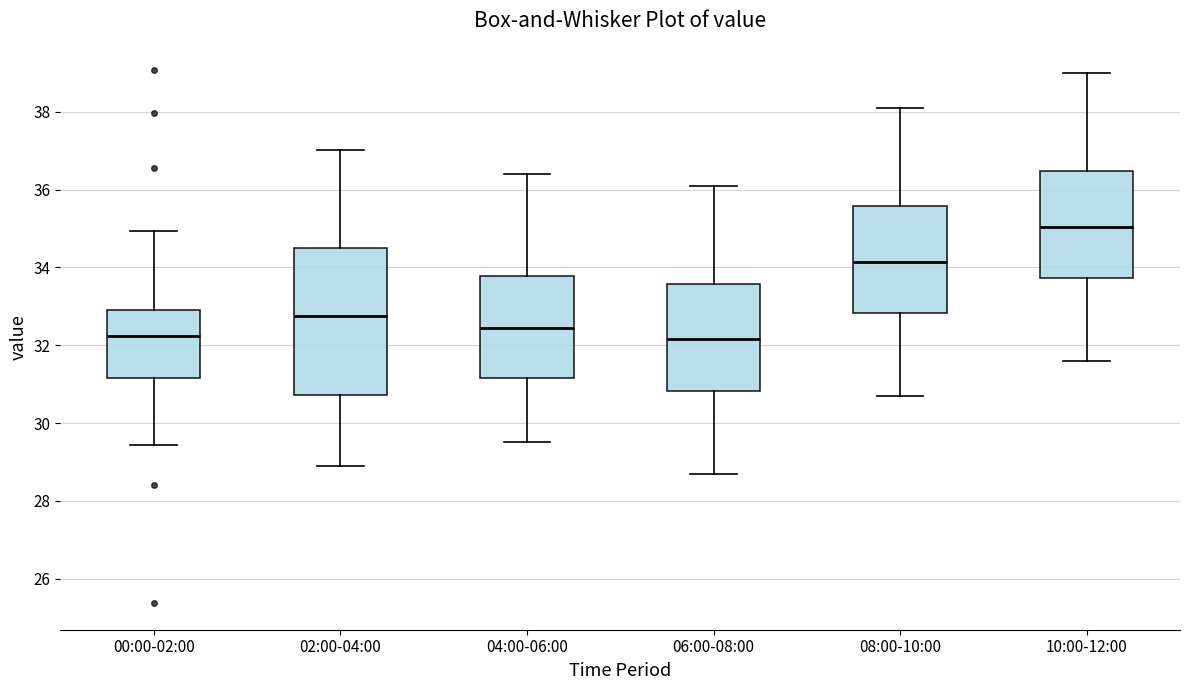

Reading left to right, read every box against the y-axis: the position of its median line, the range the box covers, and the ends of its whiskers. The values are not printed on the chart, so give them approximately, as read against the axis.

00:00-02:00: median 32.2, box 31.2 to 32.8, whiskers 29.4 to 35.0
02:00-04:00: median 32.8, box 30.8 to 34.6, whiskers 29.0 to 37.0
04:00-06:00: median 32.4, box 31.2 to 33.8, whiskers 29.6 to 36.4
06:00-08:00: median 32.2, box 30.8 to 33.6, whiskers 28.8 to 36.2
08:00-10:00: median 34.2, box 32.8 to 35.6, whiskers 30.8 to 38.2
10:00-12:00: median 35.0, box 33.8 to 36.4, whiskers 31.6 to 39.0